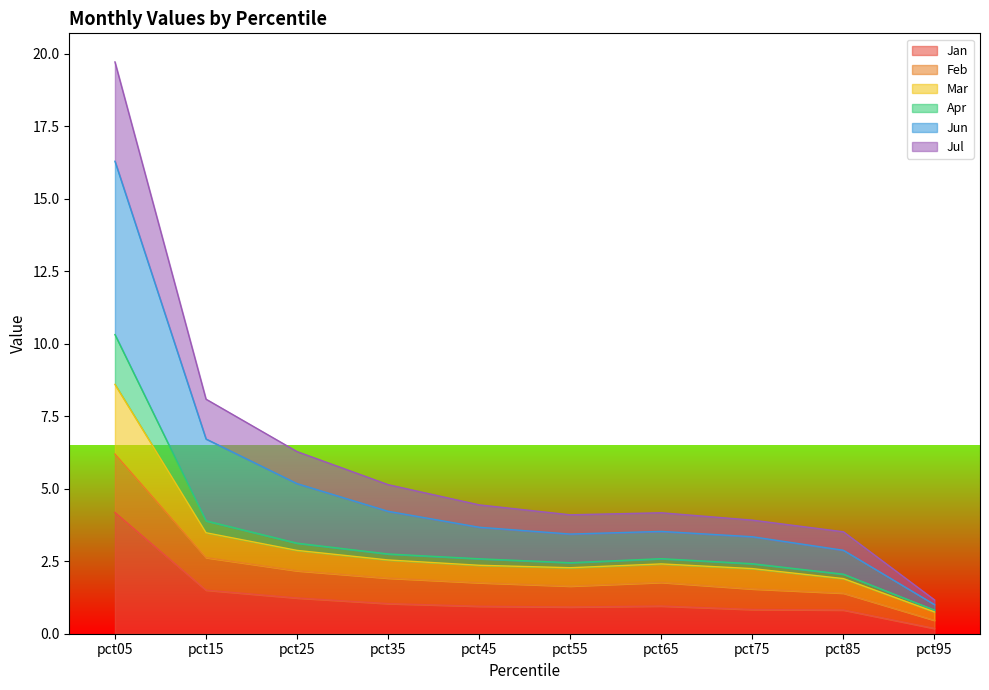

Does the chart display data point markers on the line(s)?

No